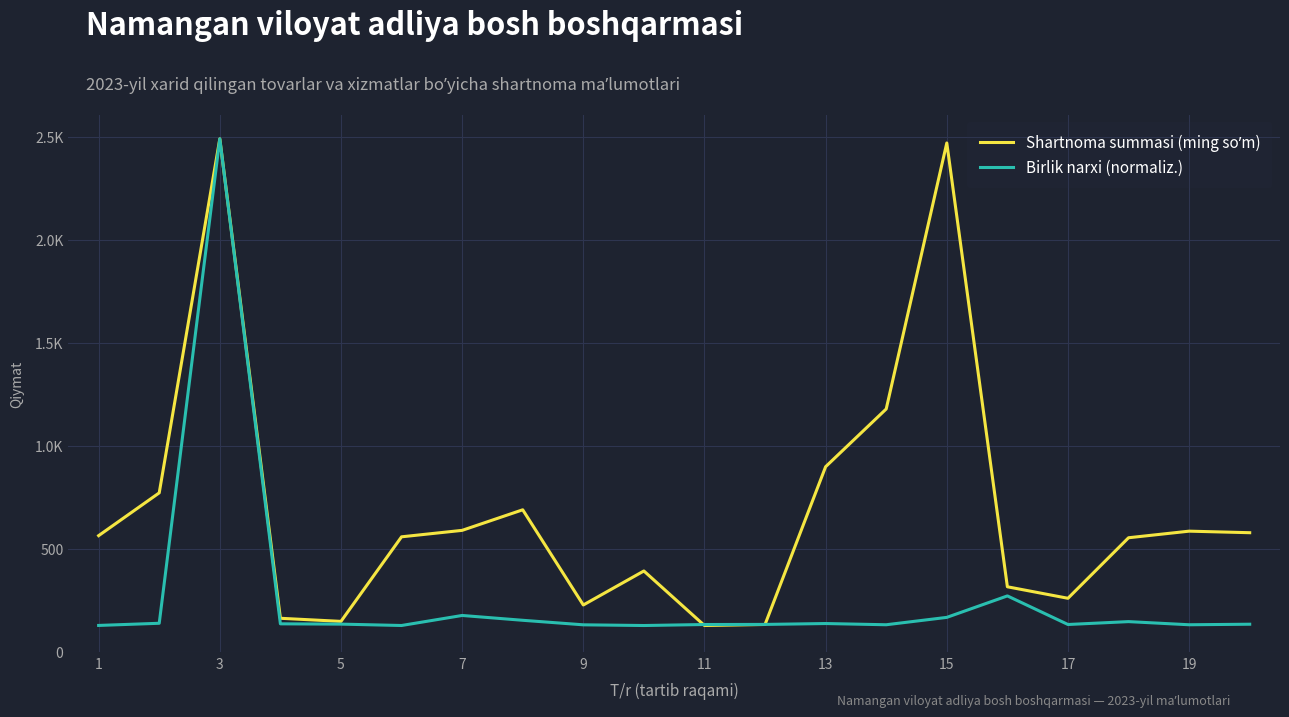

Does the chart have visible grid lines?

Yes